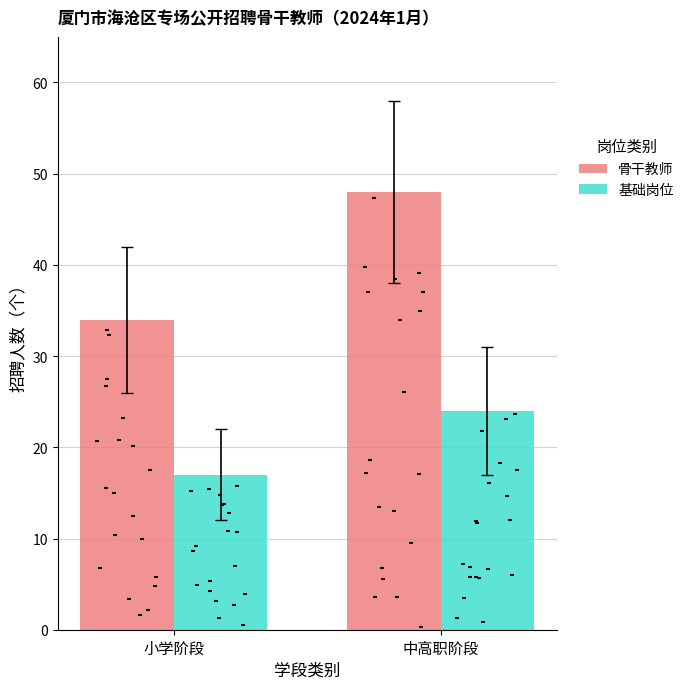

Which series has the largest total across all categories?

骨干教师